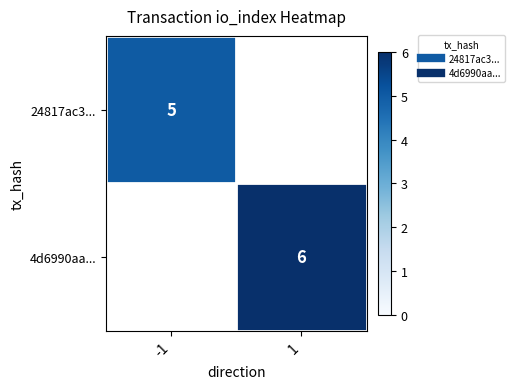

Read the 4d6990aa... value at 1.

6.0